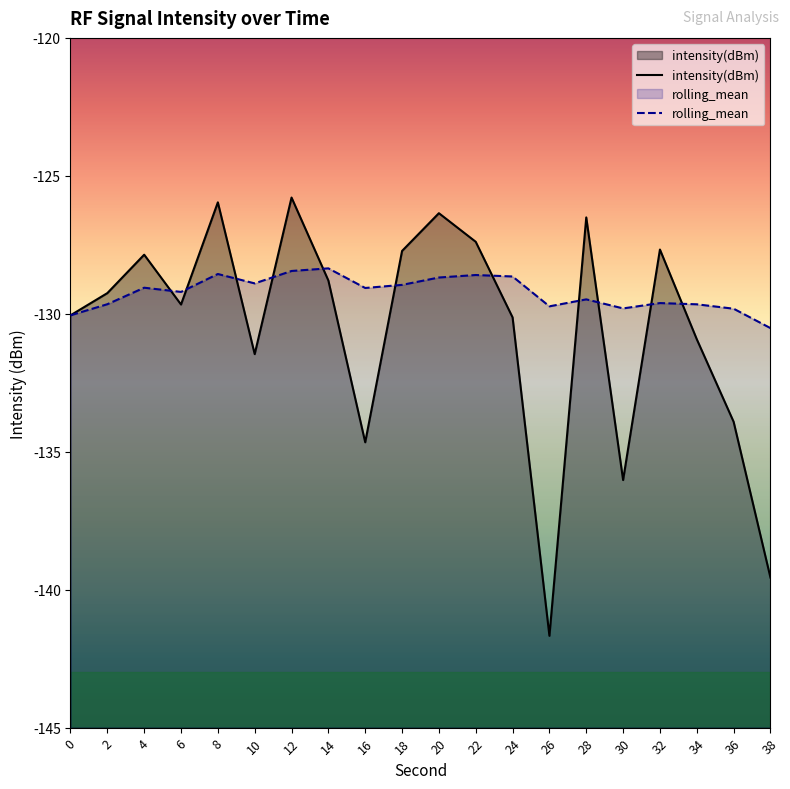

What is the spread (max minus min) of values at 10?

2.6